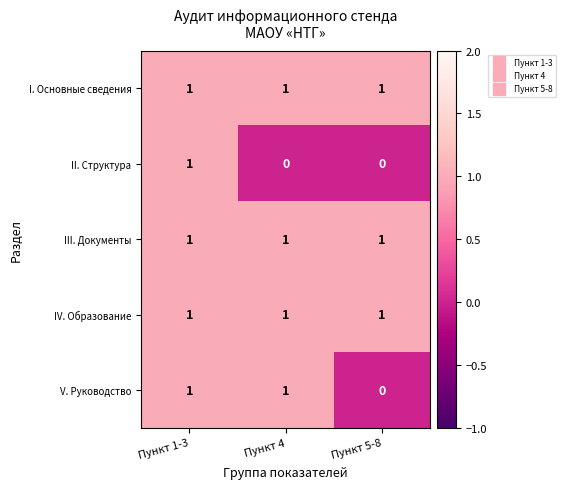

True or false: V. Руководство has a value of 1 at Пункт 5-8.

False